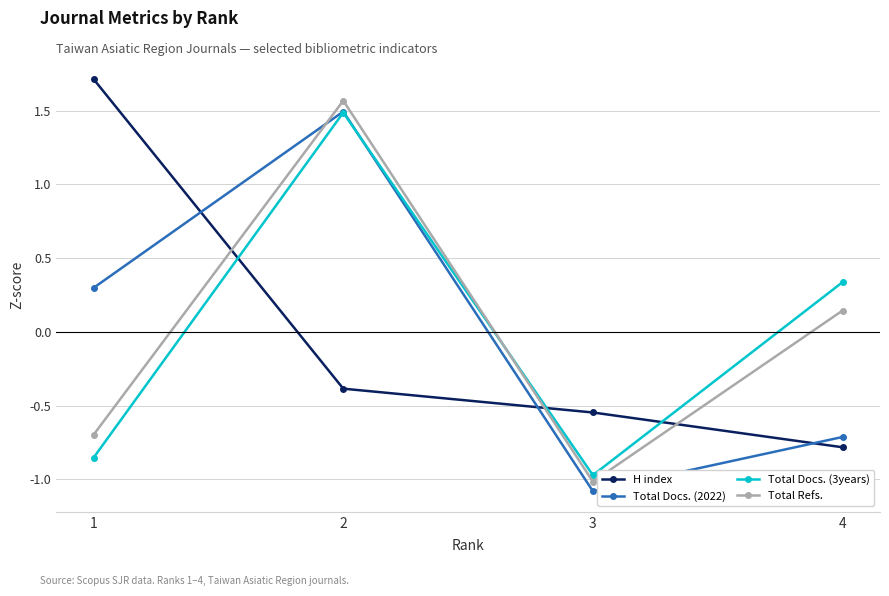

What is the value of the Total Docs. (2022) point at the 4th from the left?

-0.7